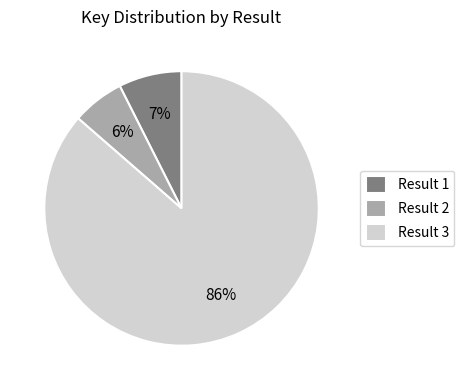

To the nearest percent, what portion does Result 1 represent?

7%